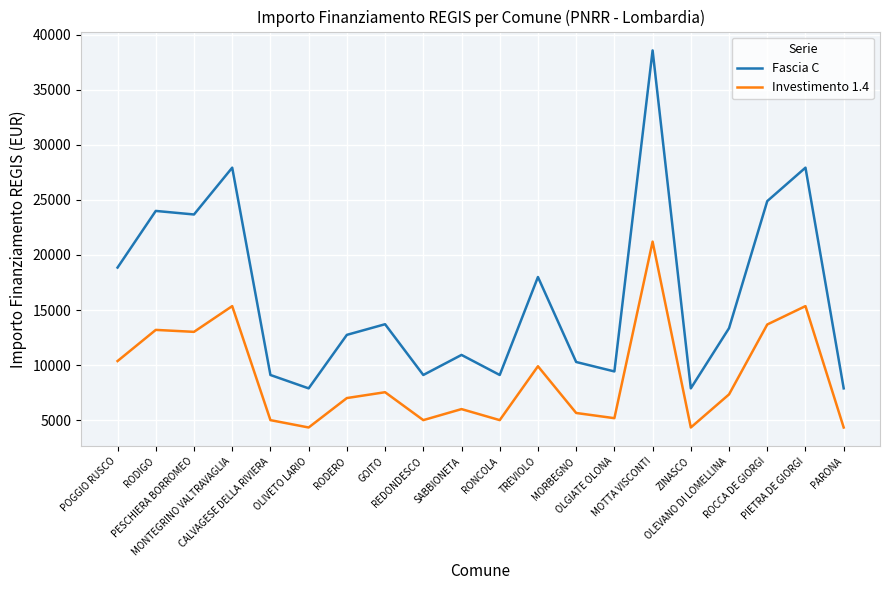

Rank the series at PARONA from highest to lowest value.

Fascia C, Investimento 1.4